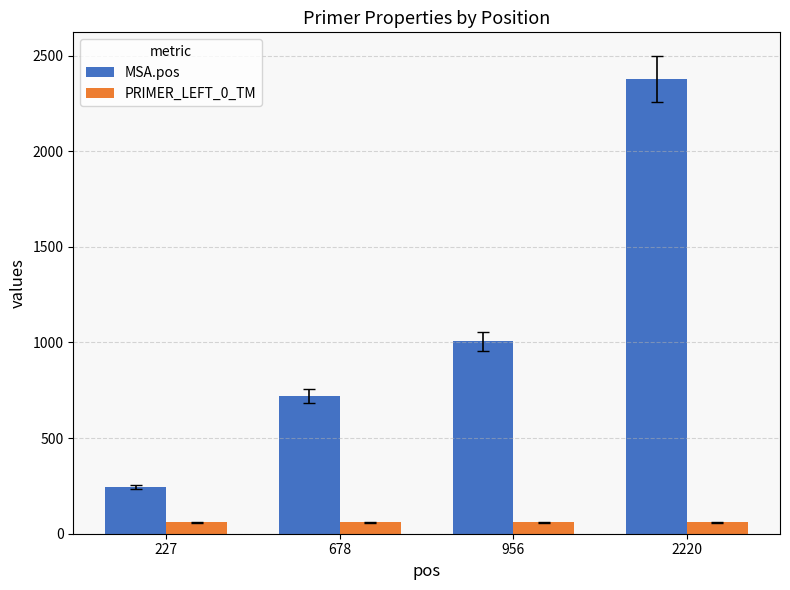

The MSA.pos series shows 1006.0 at 956. True or false?

True